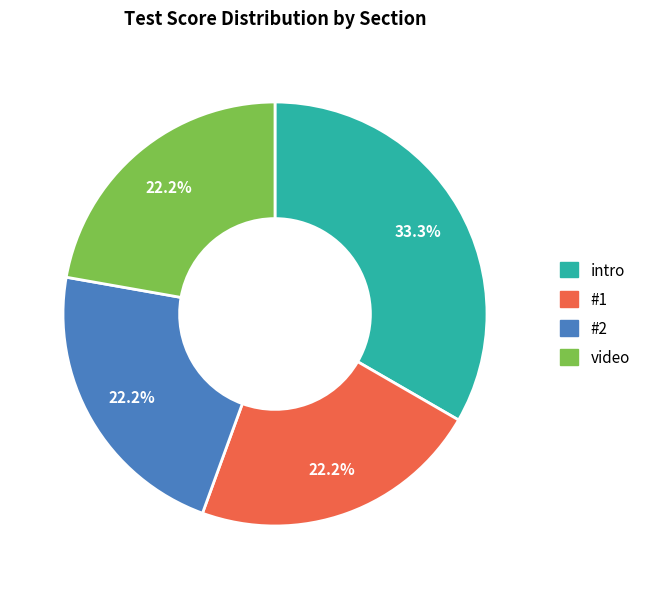

Does #1 represent more than half of the total?

No